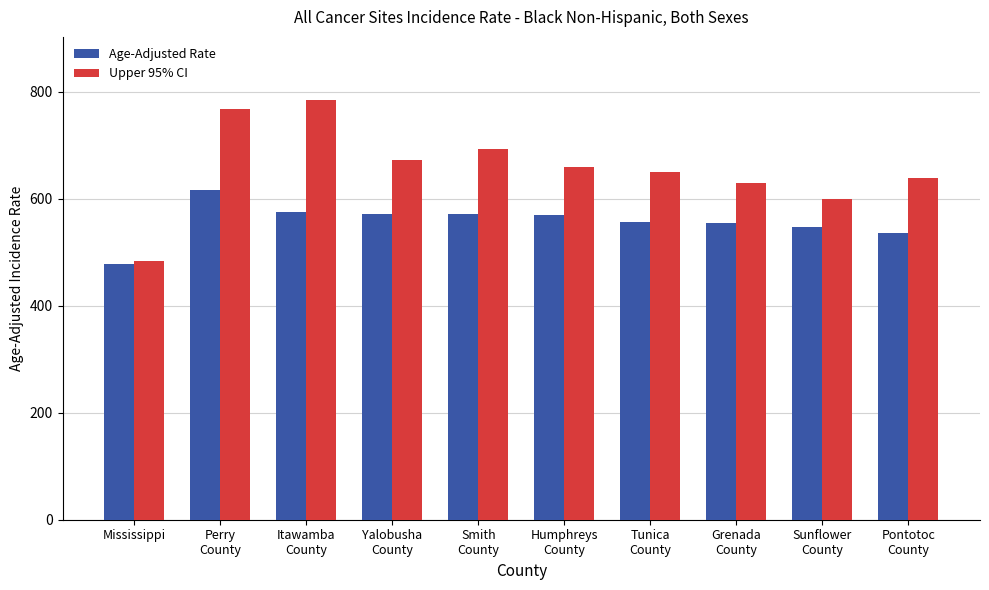

Which series has the largest total across all categories?

Upper 95% CI